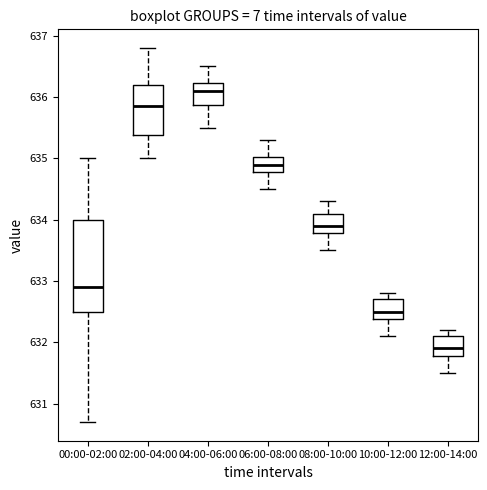

Reading left to right, read every box against the y-axis: the position of its median line, the range the box covers, and the ends of its whiskers. The values are not printed on the chart, so give them approximately, as read against the axis.

00:00-02:00: median 632.9, box 632.5 to 634.0, whiskers 630.7 to 635.0
02:00-04:00: median 635.9, box 635.4 to 636.2, whiskers 635.0 to 636.8
04:00-06:00: median 636.1, box 635.9 to 636.2, whiskers 635.5 to 636.5
06:00-08:00: median 634.9, box 634.8 to 635.0, whiskers 634.5 to 635.3
08:00-10:00: median 633.9, box 633.8 to 634.1, whiskers 633.5 to 634.3
10:00-12:00: median 632.5, box 632.4 to 632.7, whiskers 632.1 to 632.8
12:00-14:00: median 631.9, box 631.8 to 632.1, whiskers 631.5 to 632.2